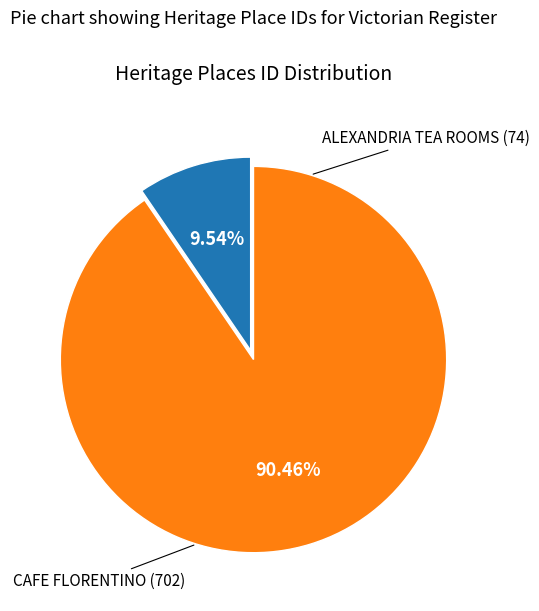

How many segments does this pie chart have?

2